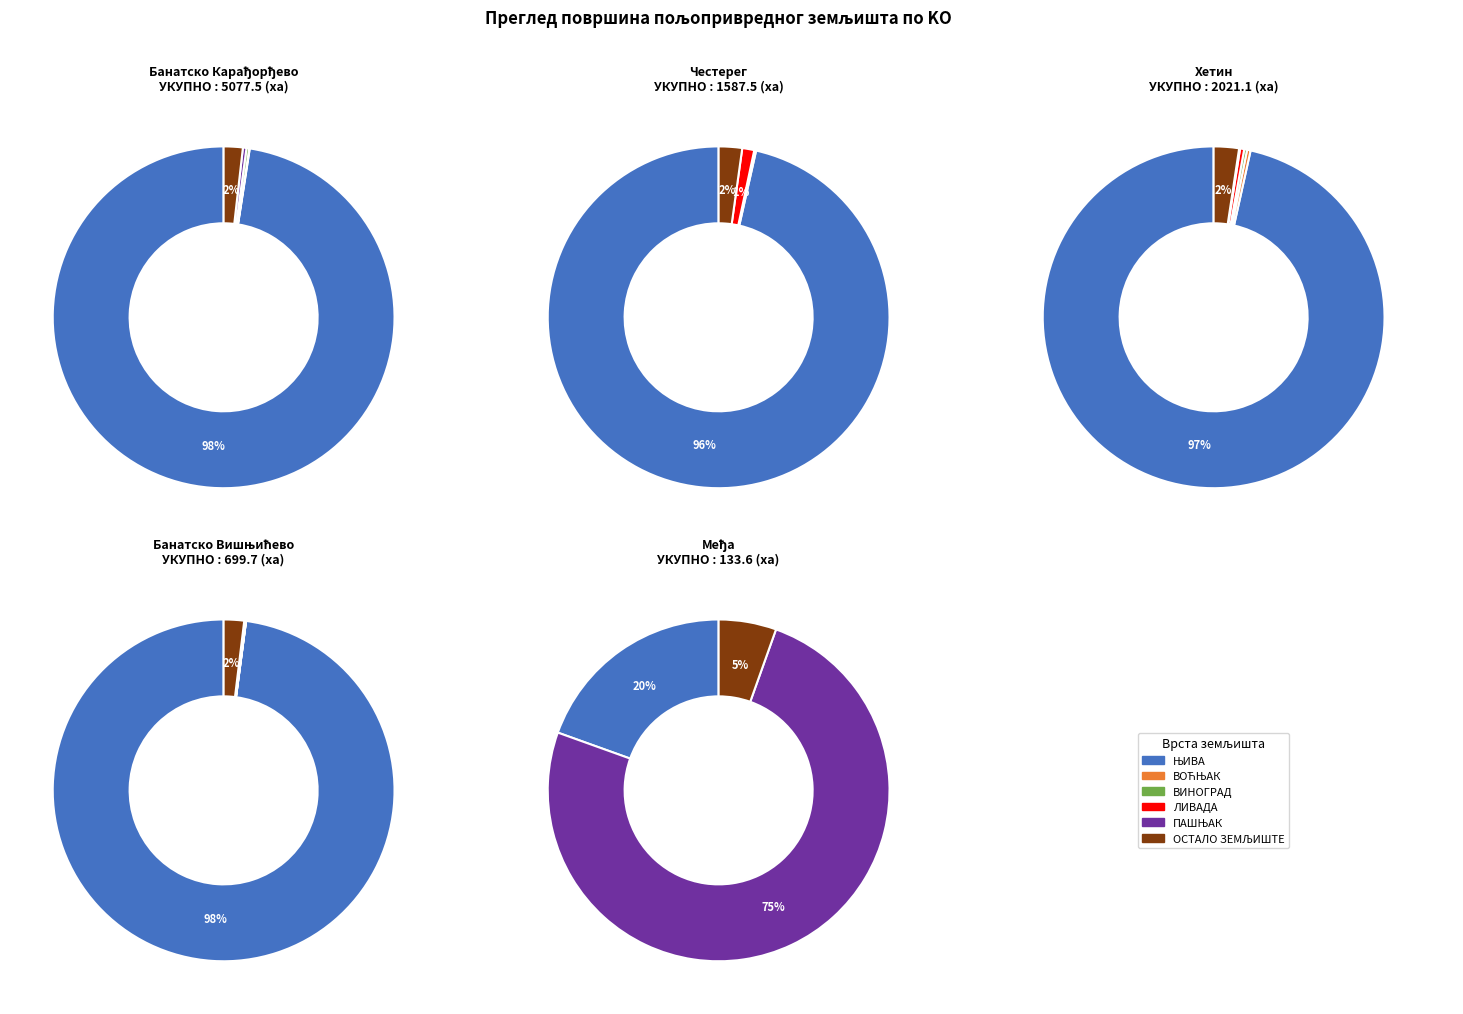

Is Банатско Вишњићево the majority of the pie?

No